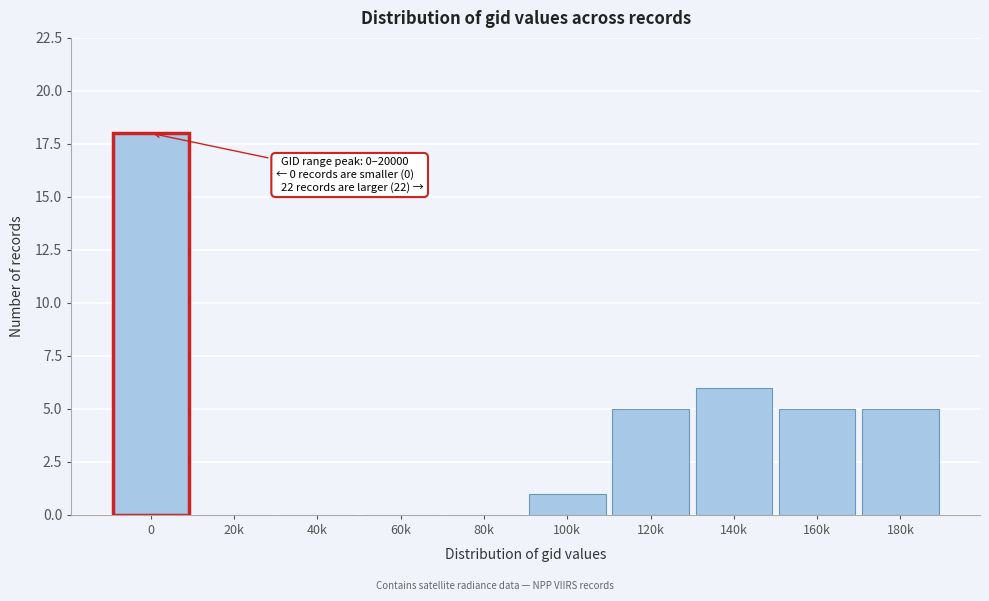

Reading left to right, what are all the values shown in this chart?

0=18	20k=0	40k=0	60k=0	80k=0	100k=1	120k=5	140k=6	160k=5	180k=5